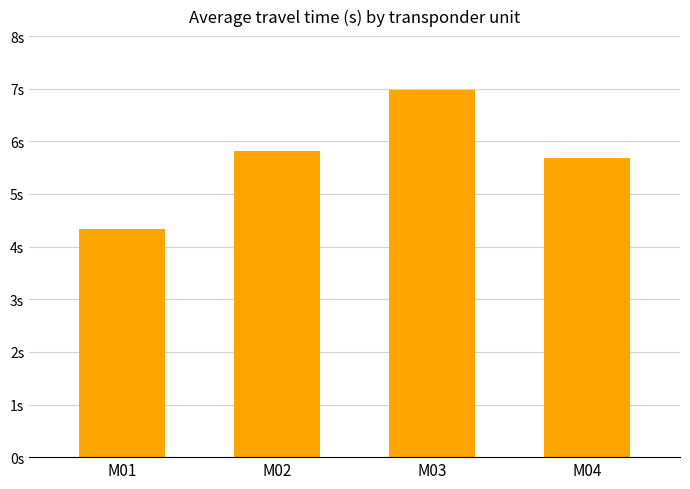

Reading left to right, transcribe all the data shown in this chart.

M01=4.3	M02=5.8	M03=7.0	M04=5.7